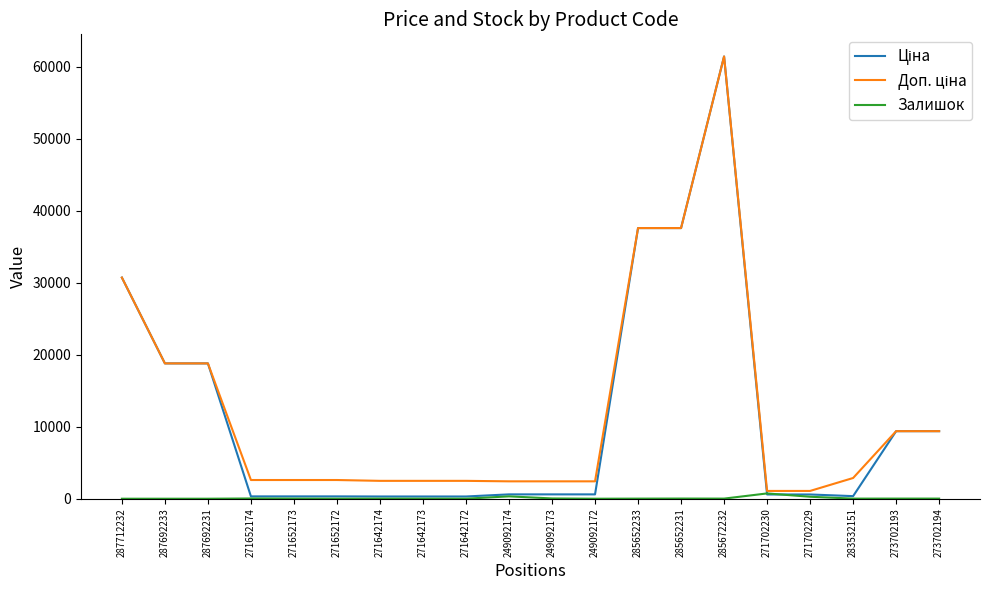

What is the sum of all Залишок values?

1556.0